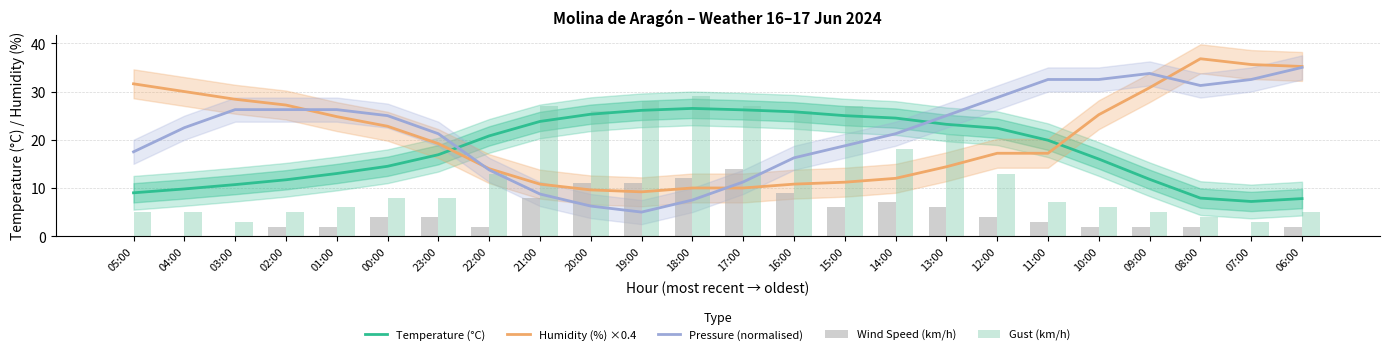

How many distinct data groups are displayed?

5